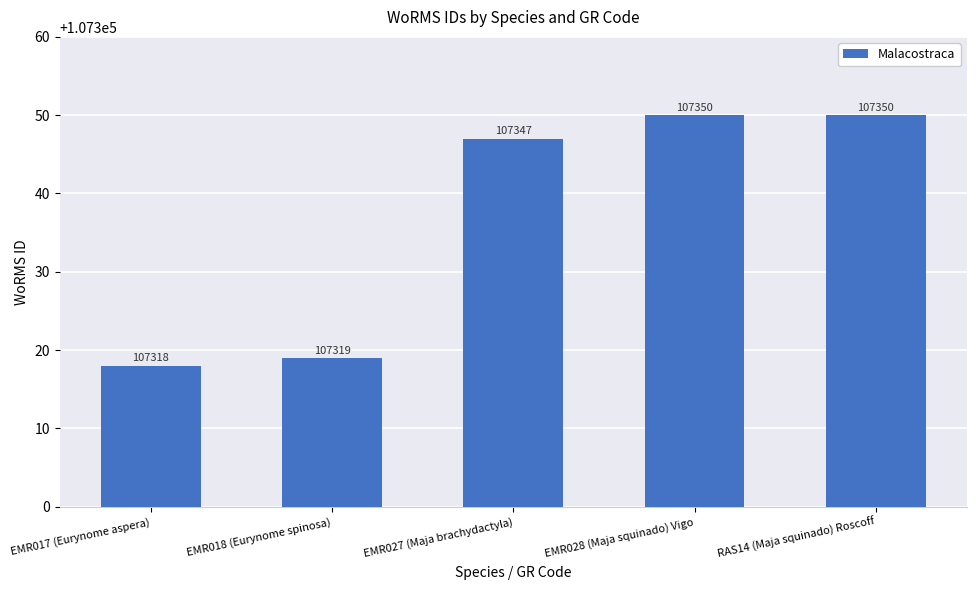

What is the label of the 2nd bar from the right?

EMR028 (Maja squinado) Vigo